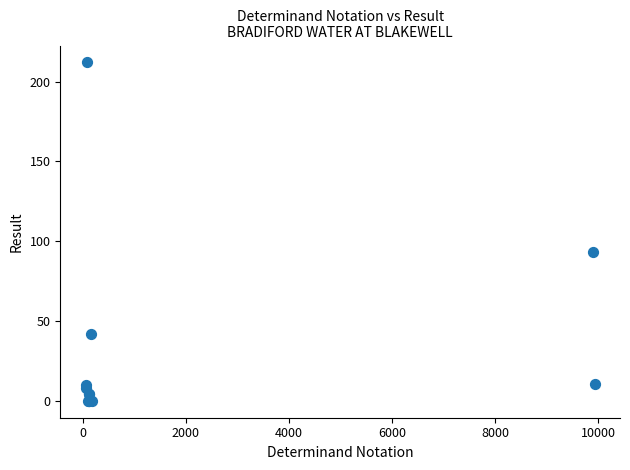

What Y value in the scatter plot is closest to 106?

93.0